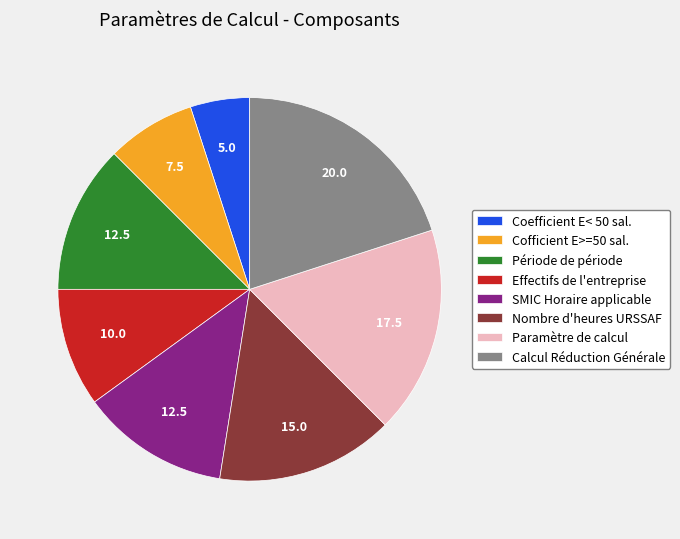

Is the sum of Cofficient E>=50 sal. and SMIC Horaire applicable greater than half?

No